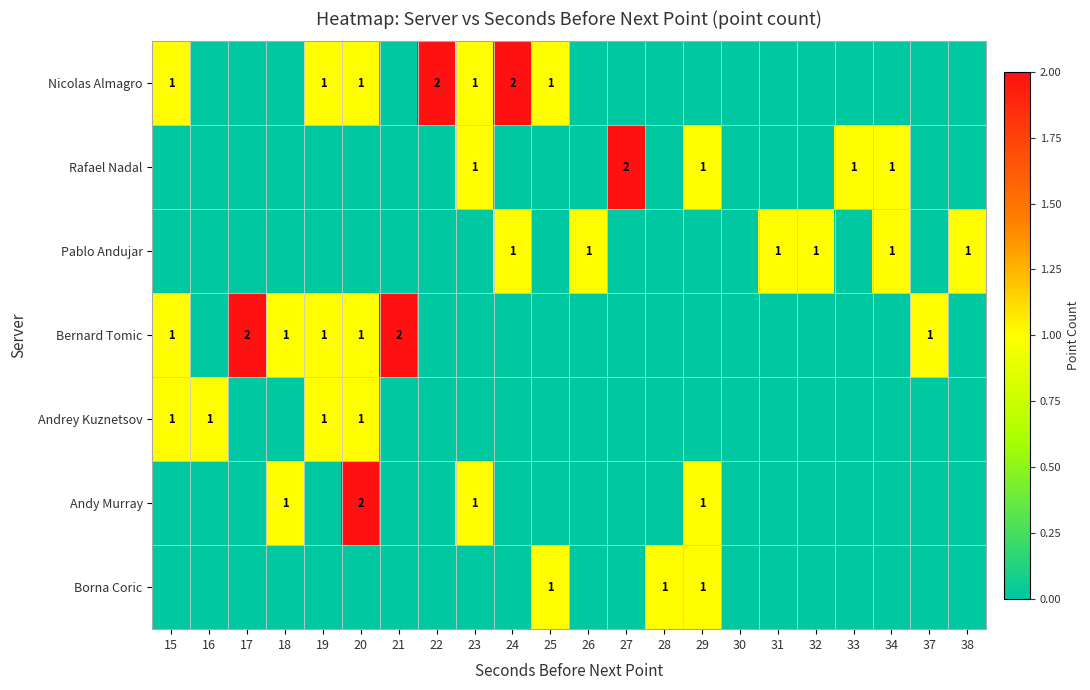

Is it true that Bernard Tomic equals 1 at 15?

True